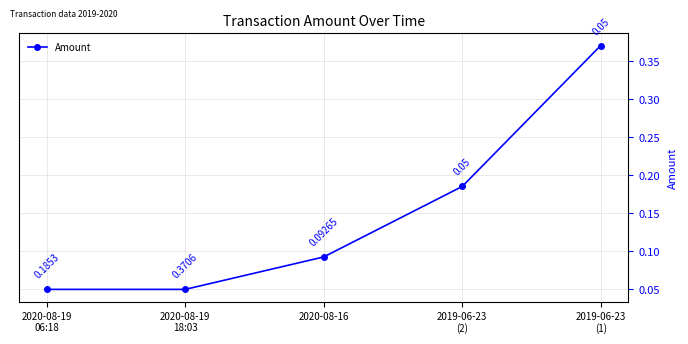

How many values are between 0 and 1?

5